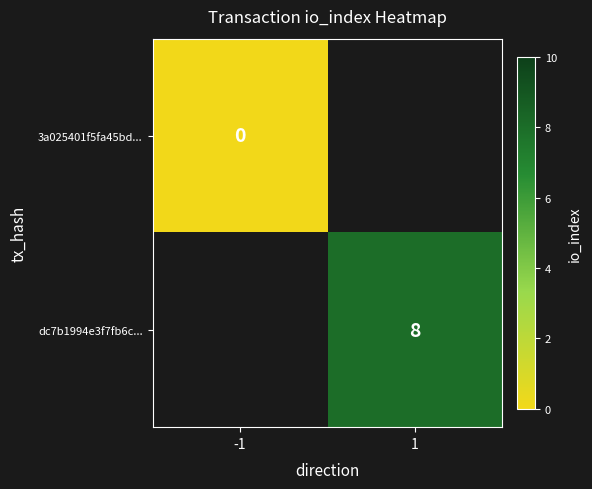

Between -1 and 1, which is larger?

1